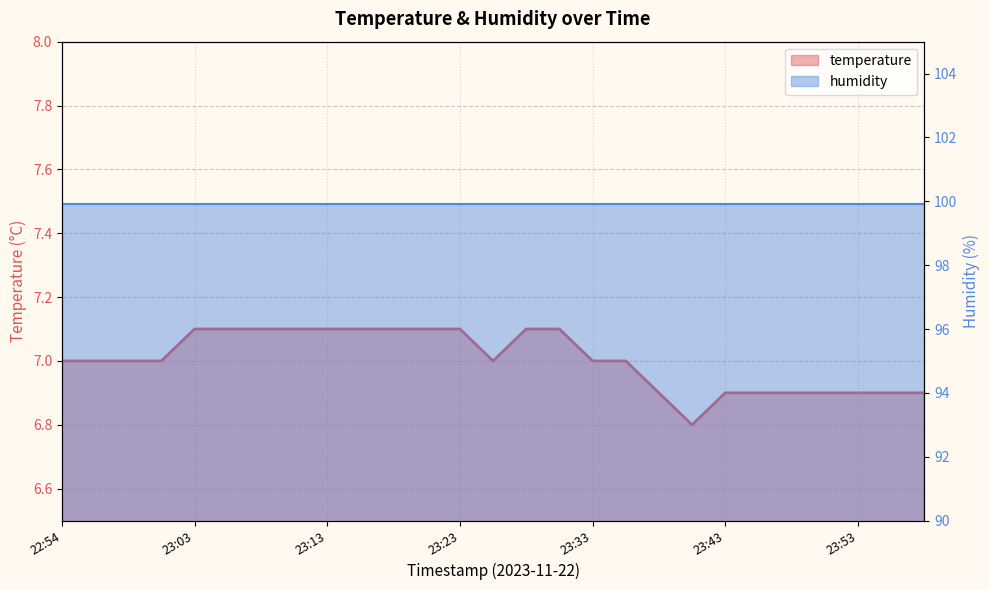

What is the difference between the maximum and minimum values?

0.3